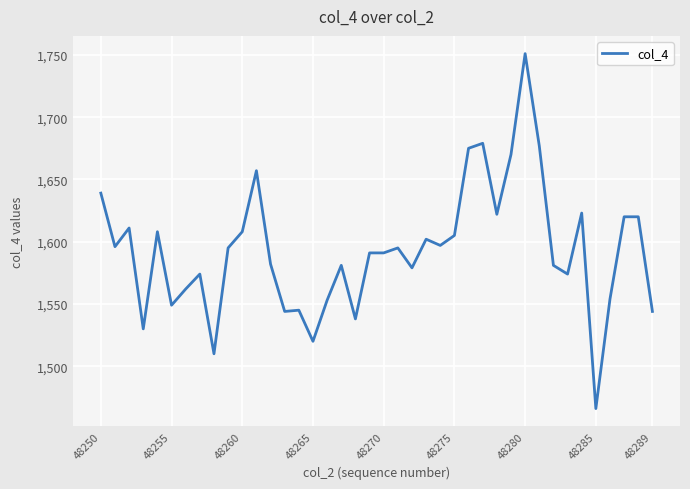

What is the average value?

1593